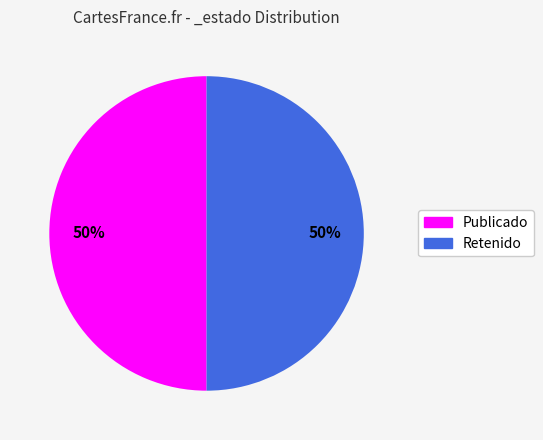

To the nearest percent, what is the average slice percentage?

50%